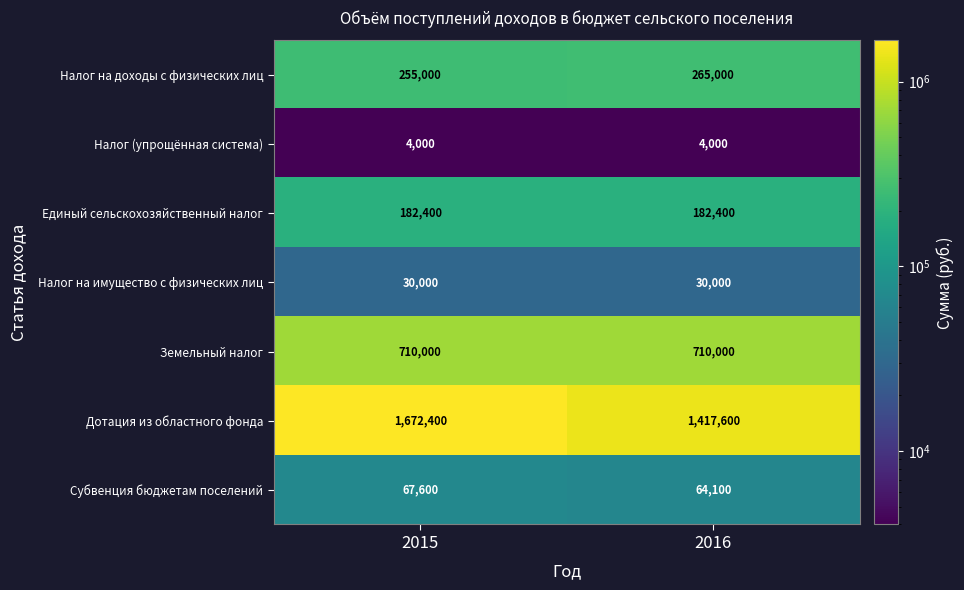

Between 2015 and 2016, which series saw the biggest shift?

Дотация из областного фонда